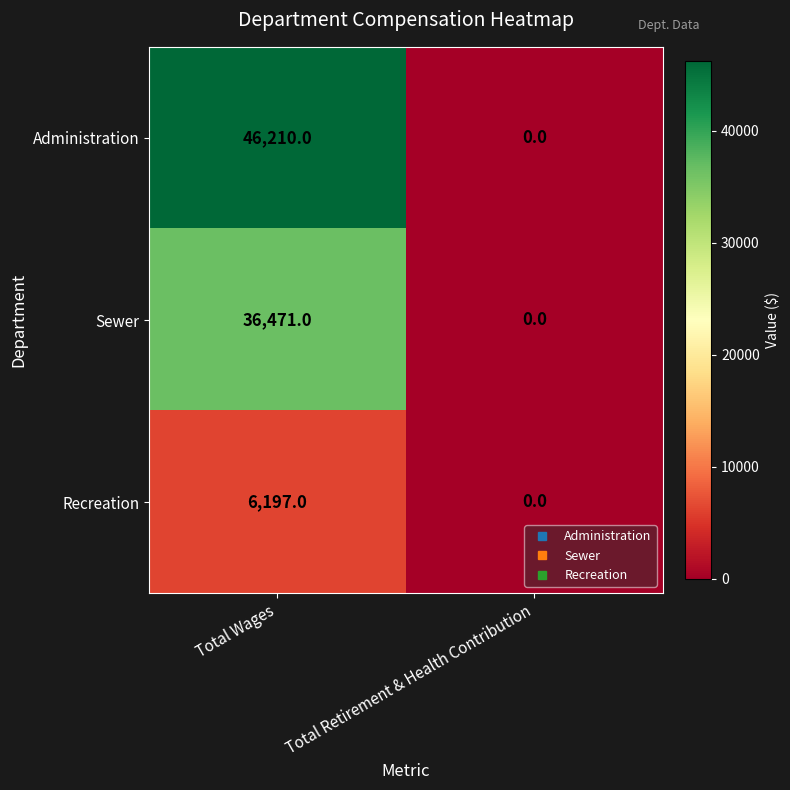

Is the value of Sewer at Total Wages greater than the value of Recreation at Total Wages?

Yes